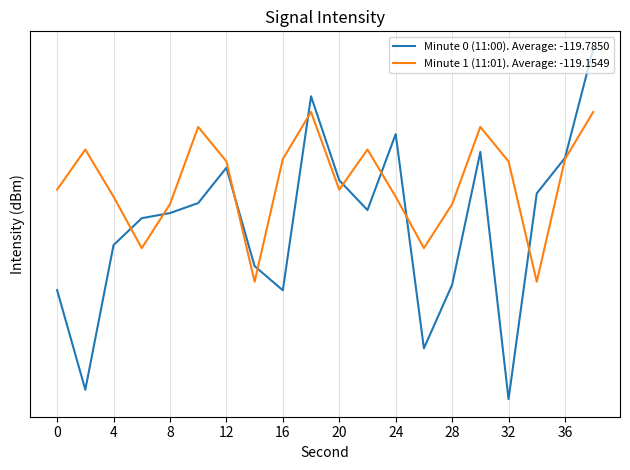

What are all the series names shown in the legend?

Minute 0 (11:00), Minute 1 (11:01)